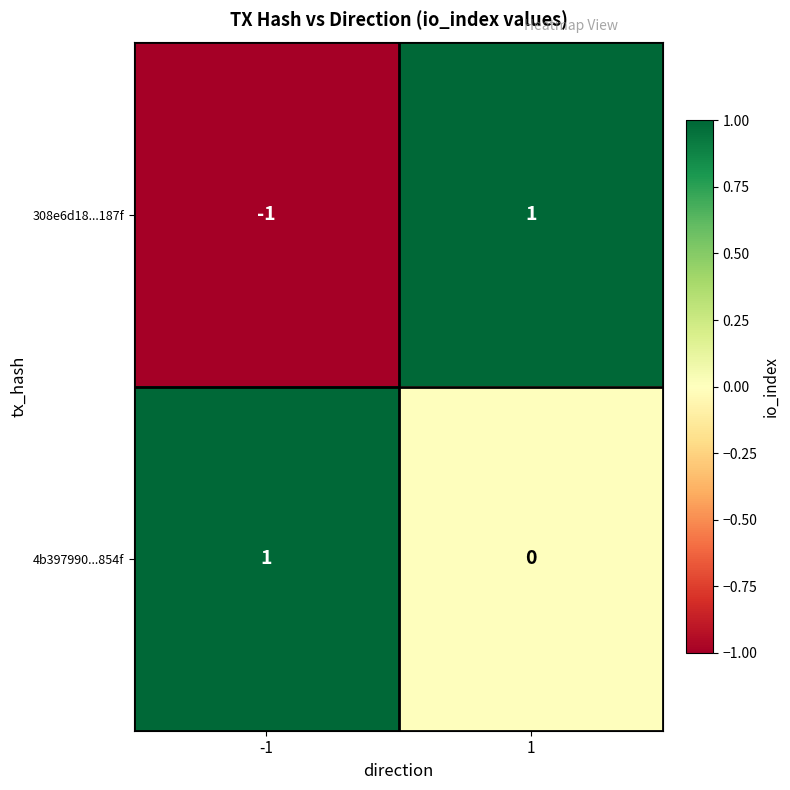

Which series has the largest range (max minus min)?

308e6d18...187f